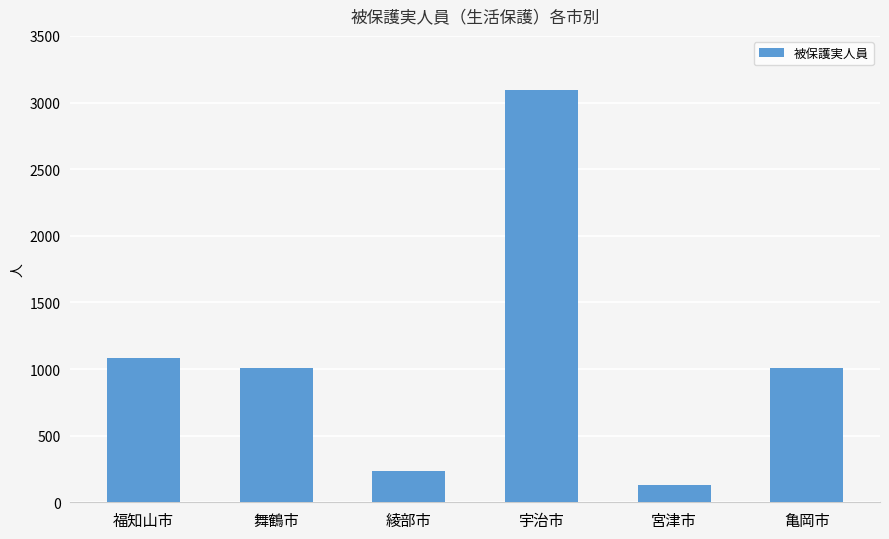

Where is the data nearest to the value 1612?

福知山市